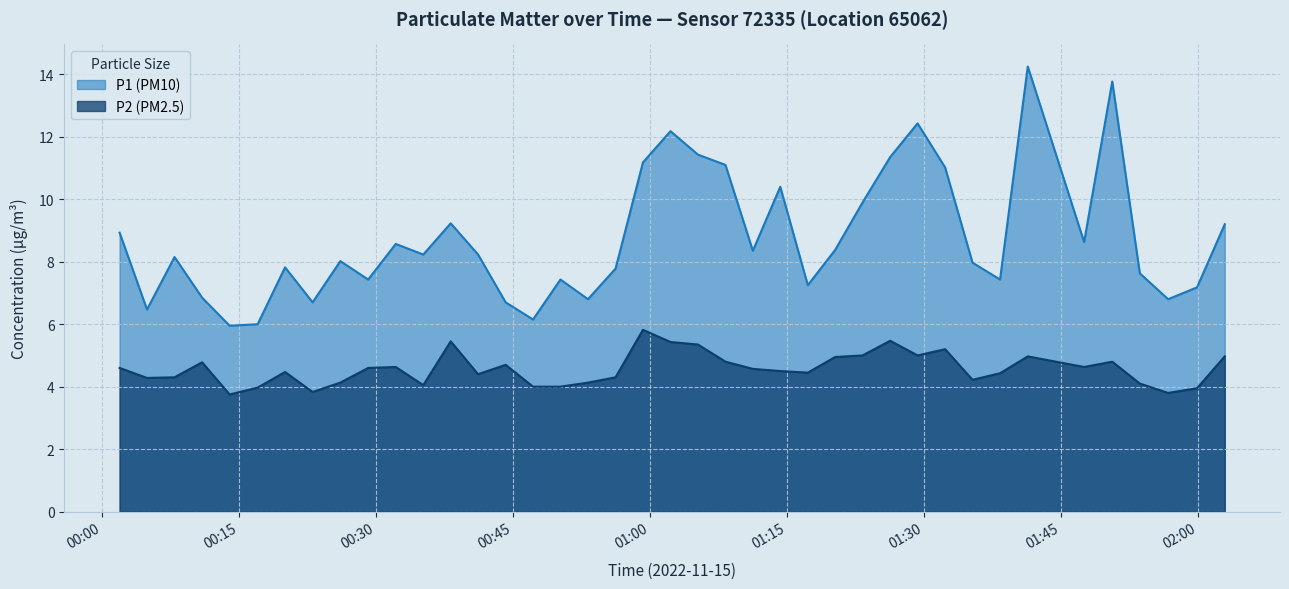

What is the highest value of the P2 (PM2.5) series?

5.8